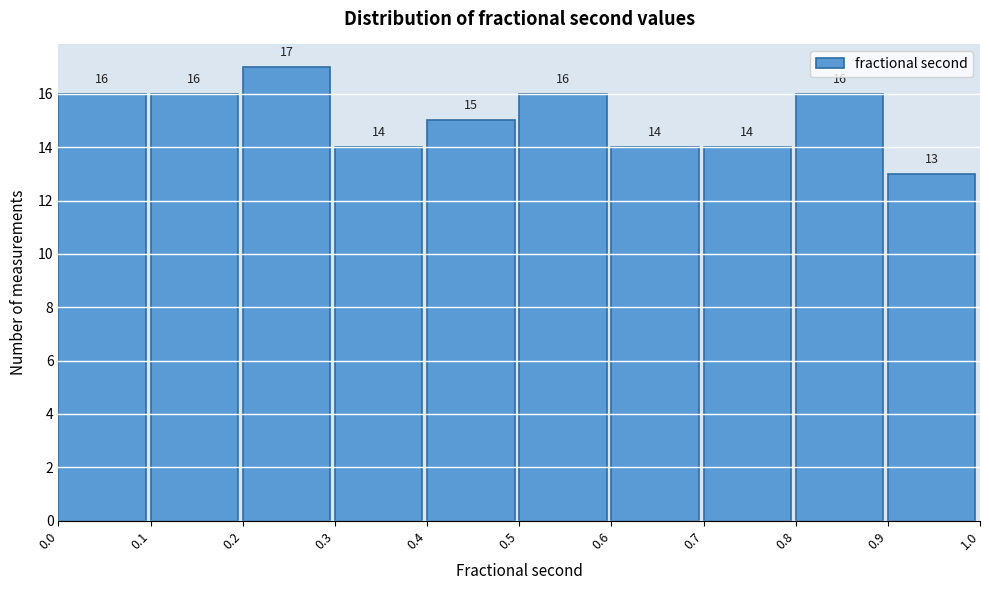

What is the height of the bar covering 0.1 to 0.2 on the x-axis?

16